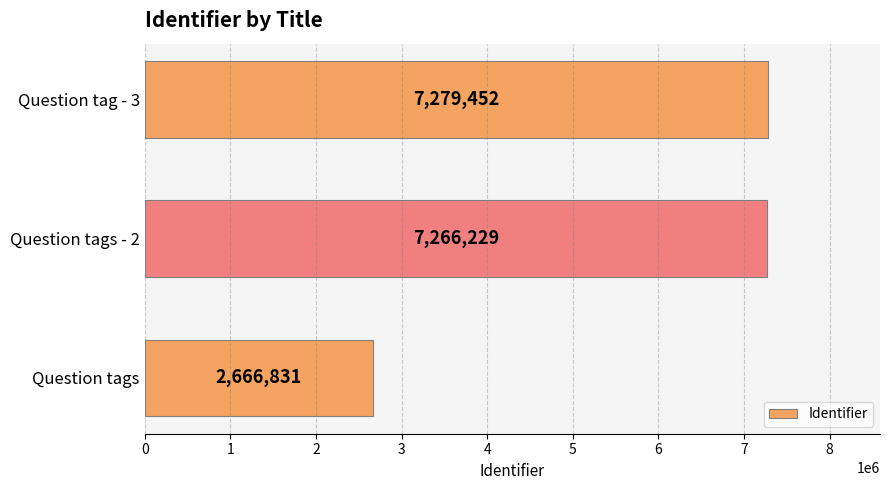

What is the difference between the maximum and minimum values?

4612621